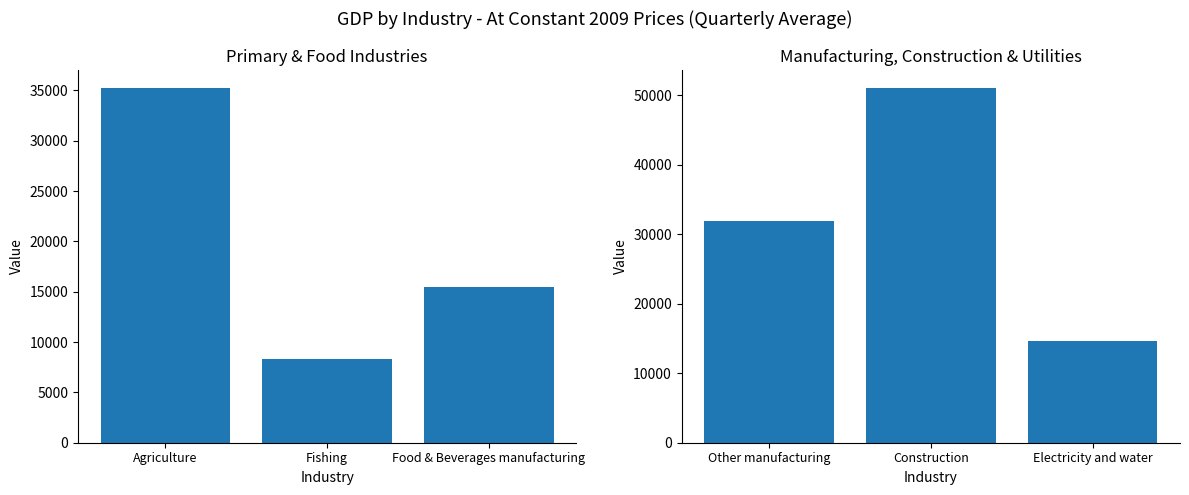

Rank the series by their maximum value, from lowest to highest.

Avg GDP (left industries), Avg GDP (right industries)